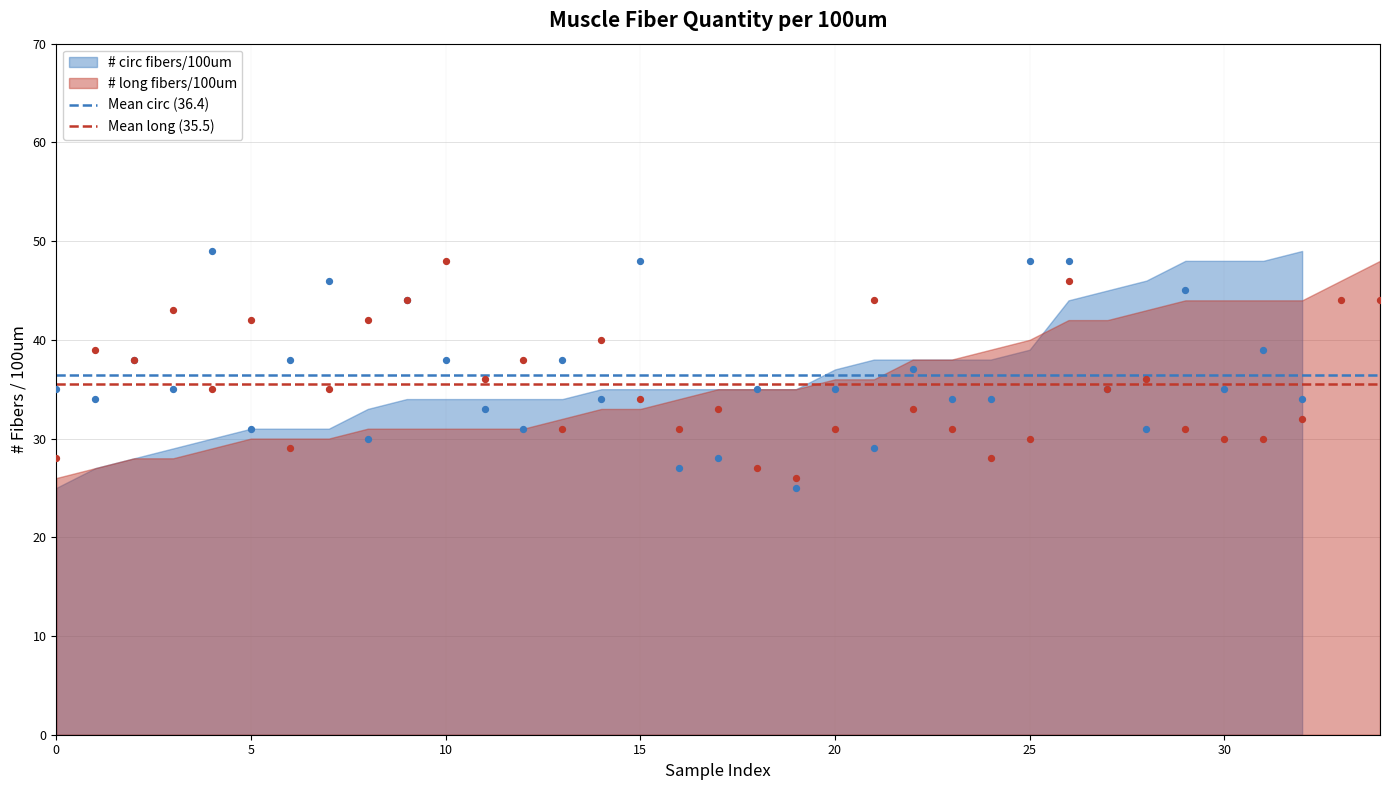

Is the value of Mean long (35.5) at 5 greater than the value of Mean circ (36.4) at 5?

No